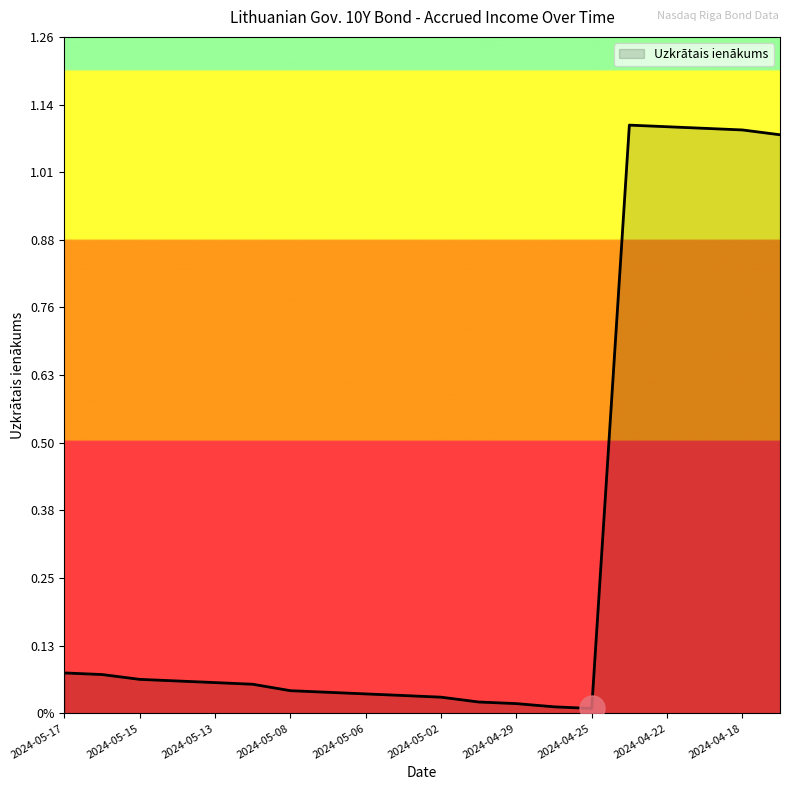

Rank the categories by value from highest to lowest.

2024-04-23, 2024-04-22, 2024-04-19, 2024-04-18, 2024-04-17, 2024-05-17, 2024-05-16, 2024-05-15, 2024-05-14, 2024-05-13, 2024-05-10, 2024-05-08, 2024-05-07, 2024-05-06, 2024-05-03, 2024-05-02, 2024-04-30, 2024-04-29, 2024-04-26, 2024-04-25